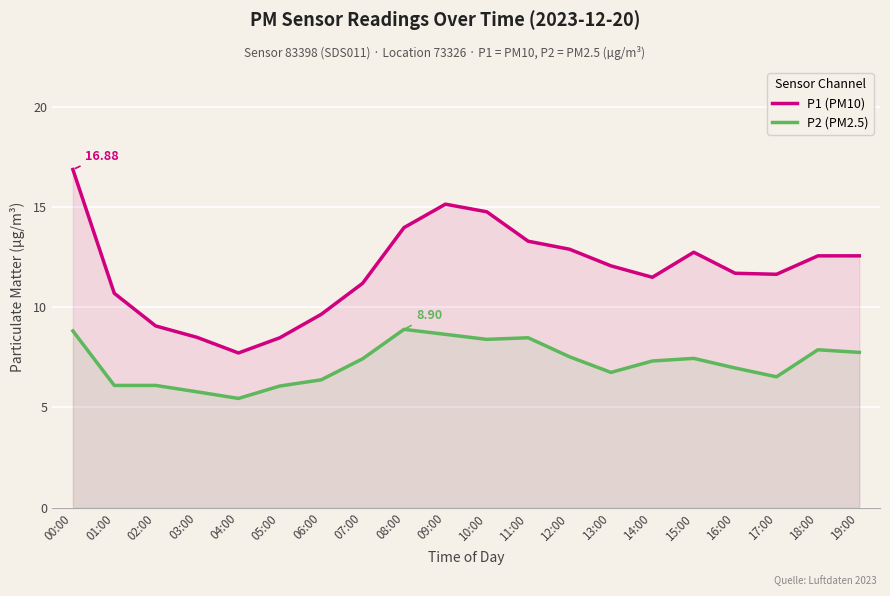

Is it true that P1 (PM10) equals 11.5 at 14:00?

True